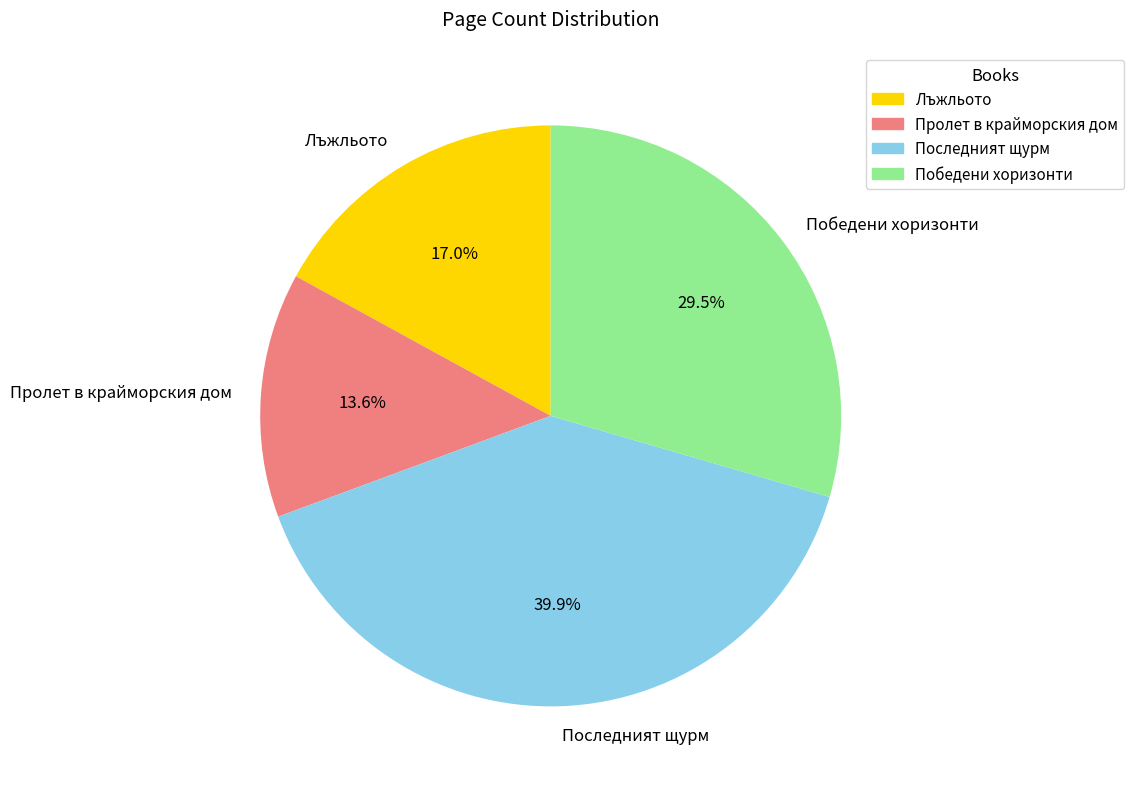

What is the total percentage of Лъжльото and Победени хоризонти?

46.5%